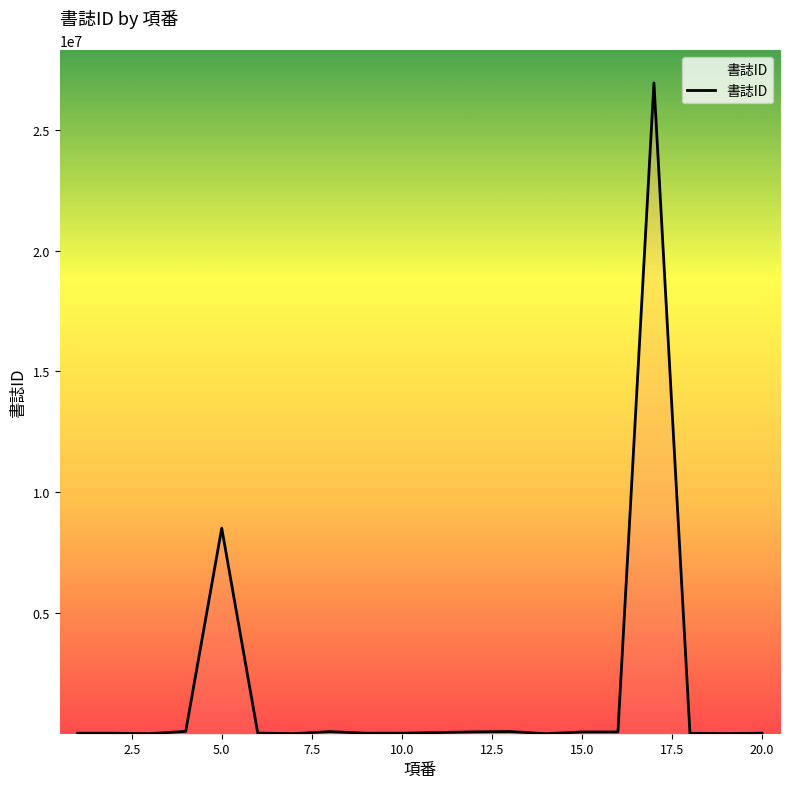

What is the difference between the maximum and minimum values?

26935984